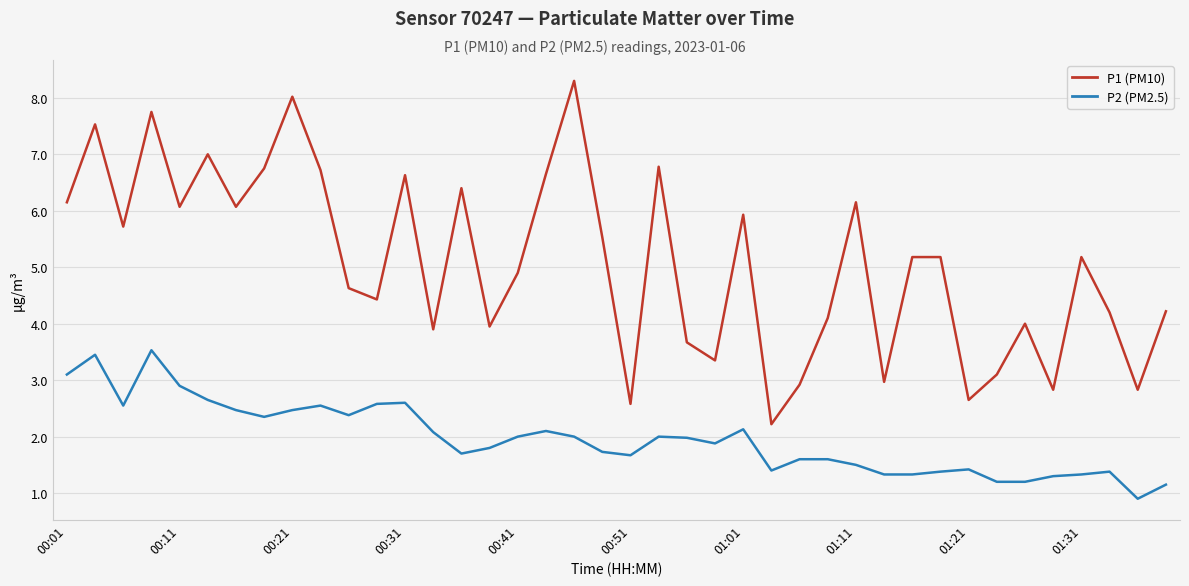

What is the difference between the maximum and minimum values in the P1 (PM10) series?

6.1